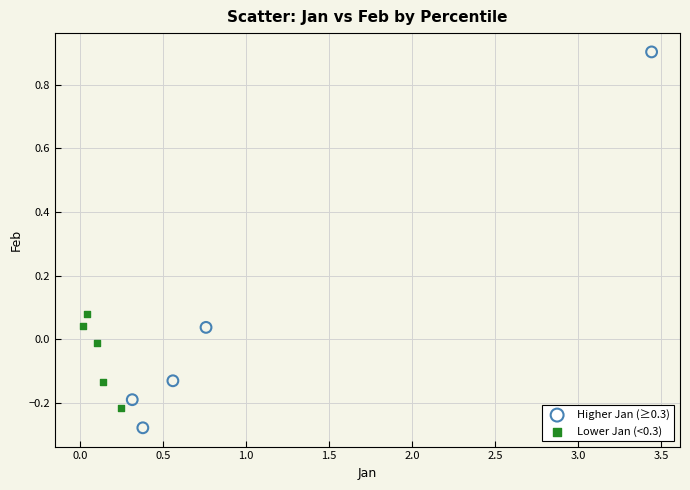

Which series has the widest spread of Y values?

Higher Jan (≥0.3)